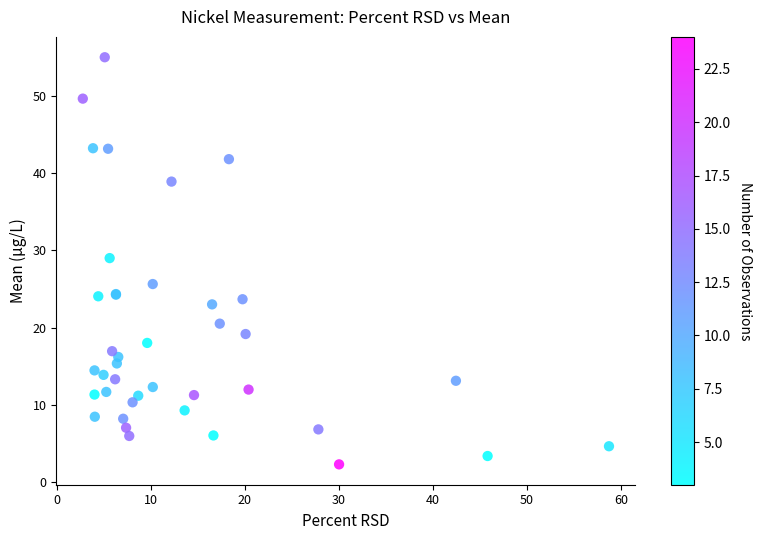

What Y value in the scatter plot is closest to 28?

29.0